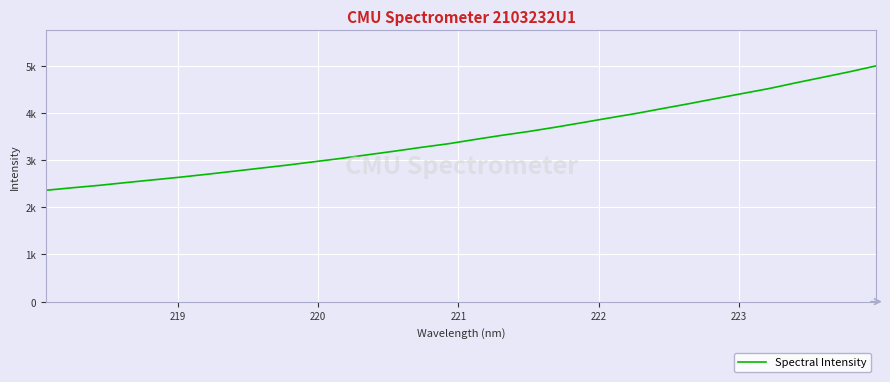

Is this an area chart (filled region under the line)?

No